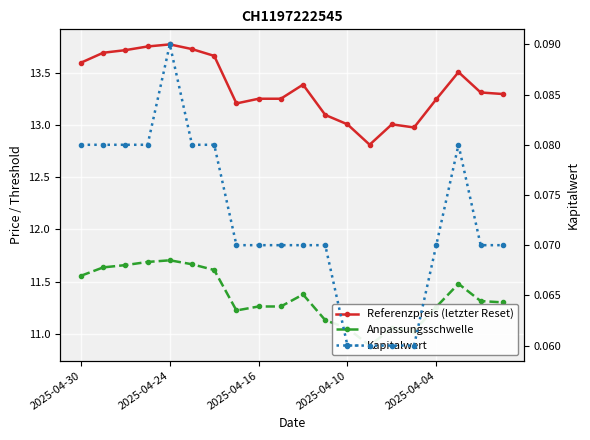

How many Kapitalwert values are between 0 and 1?

20